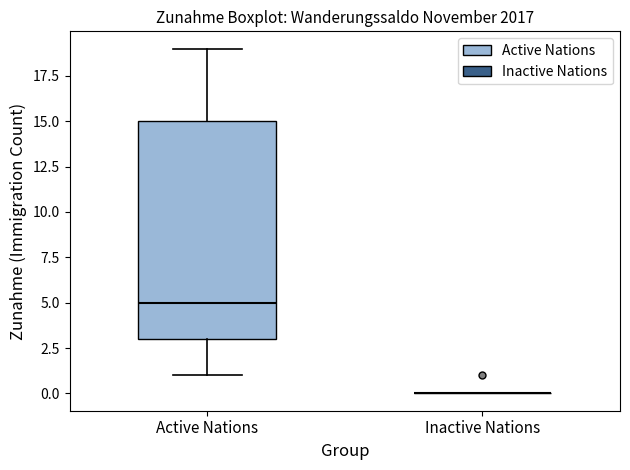

Reading left to right, read every box against the y-axis: the position of its median line, the range the box covers, and the ends of its whiskers. The values are not printed on the chart, so give them approximately, as read against the axis.

Active Nations: median 5, box 3 to 15, whiskers 1 to 19
Inactive Nations: box collapsed to a line at 0, whiskers 0 to 0